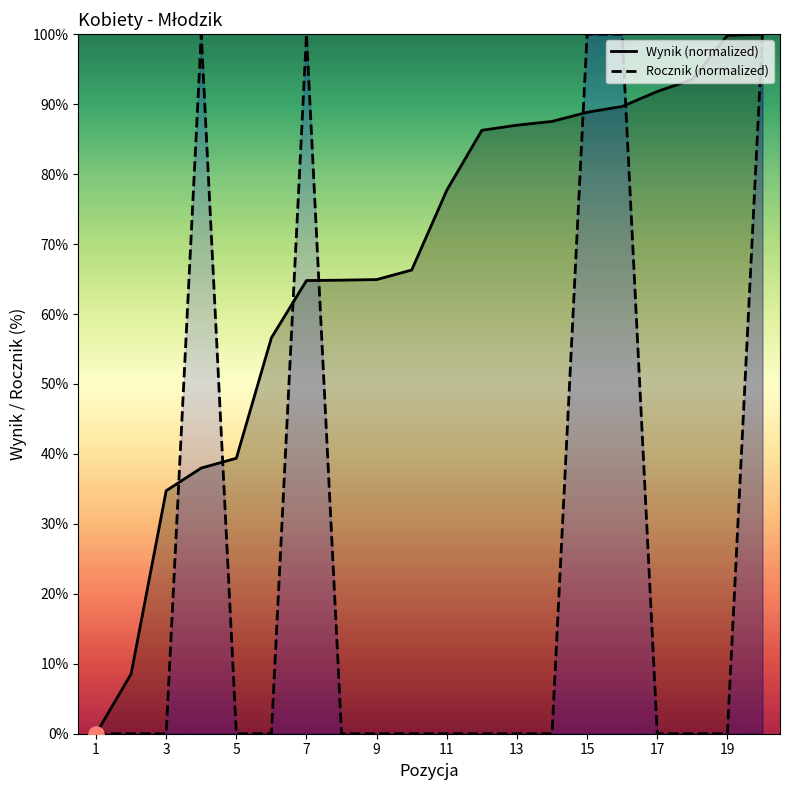

What are all the series names shown in the legend?

Wynik (normalized), Rocznik (normalized)